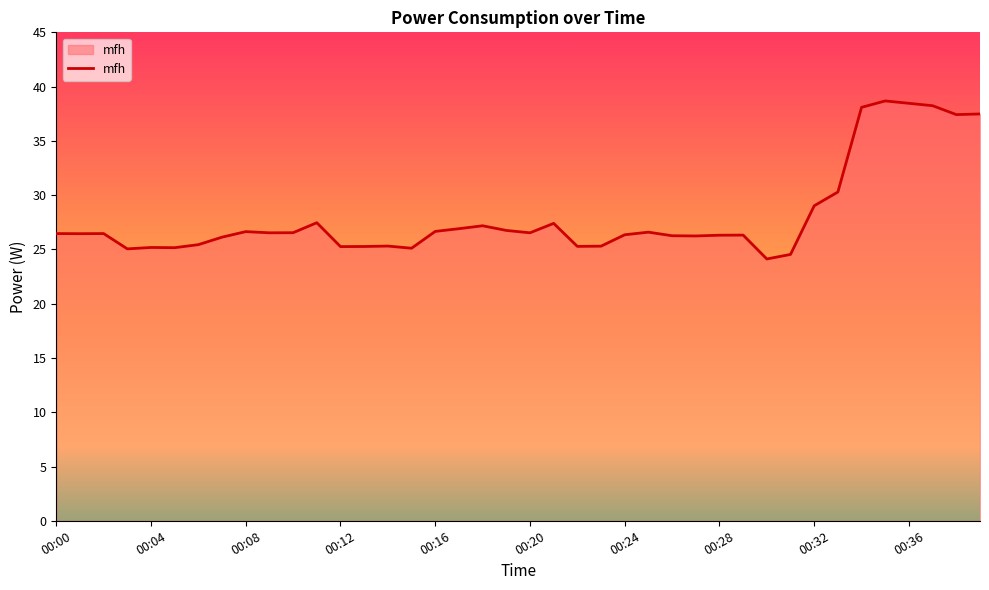

What is the difference between the maximum and minimum values?

14.6